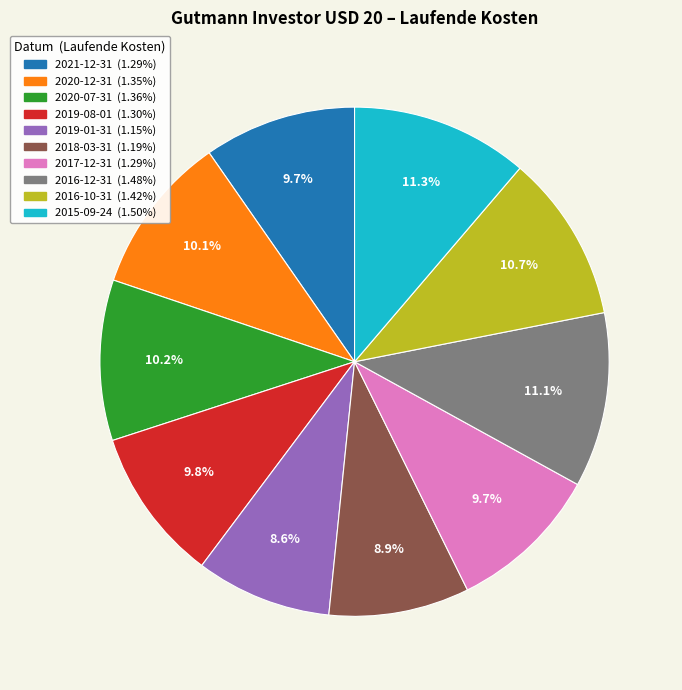

The 2015-09-24 slice represents 1% of the pie. True or false?

False